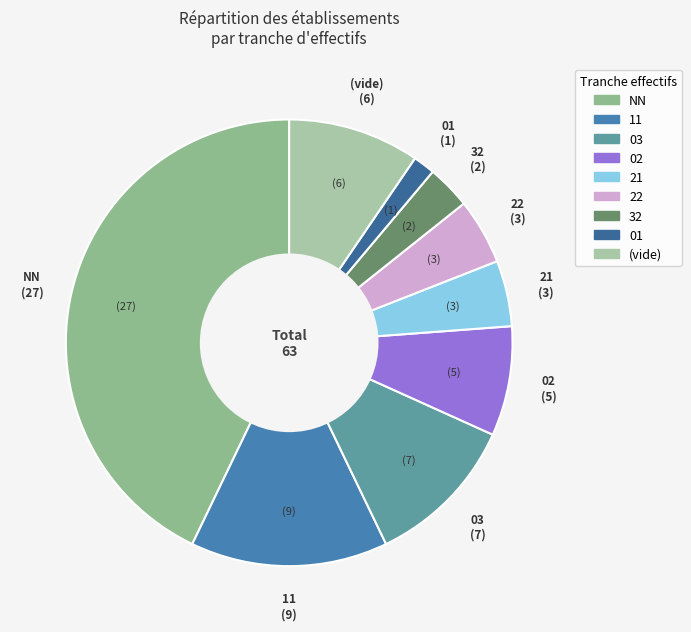

Which category has the biggest portion of the pie?

NN